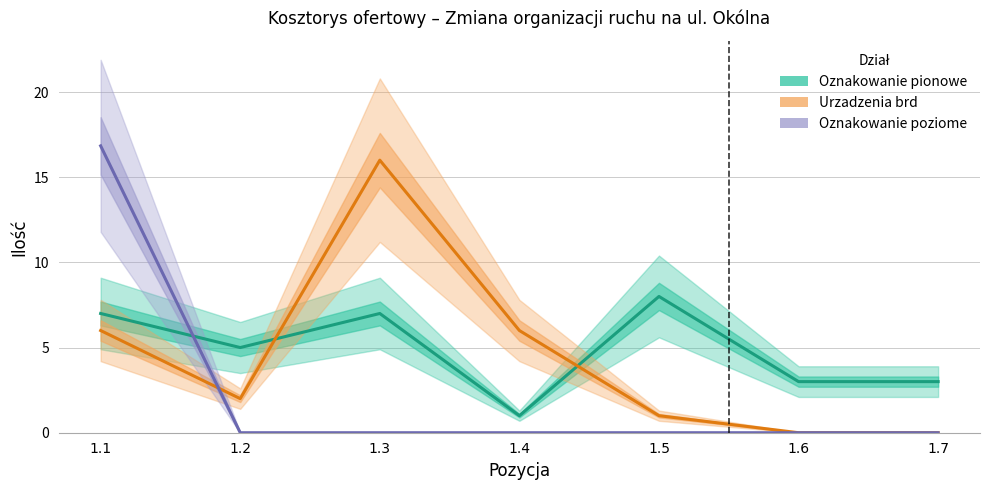

Which category has the highest value in the Urzadzenia brd series?

1.3